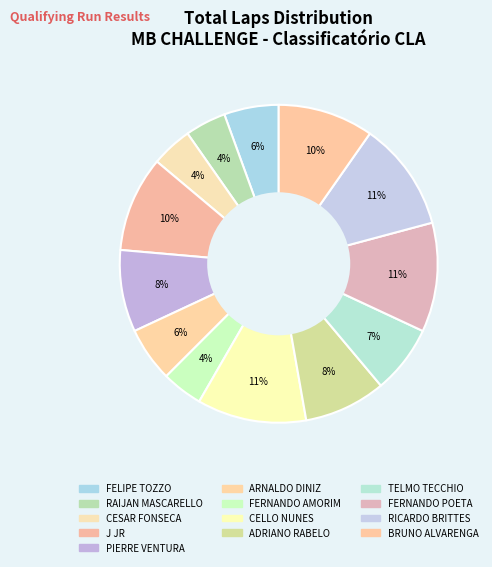

Count the number of slices in the pie.

13